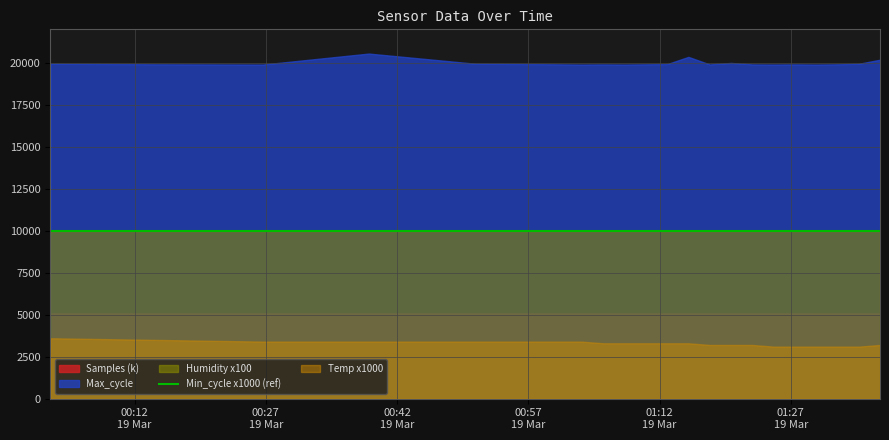

True or false: Temp and Humidity intersect in this chart.

False